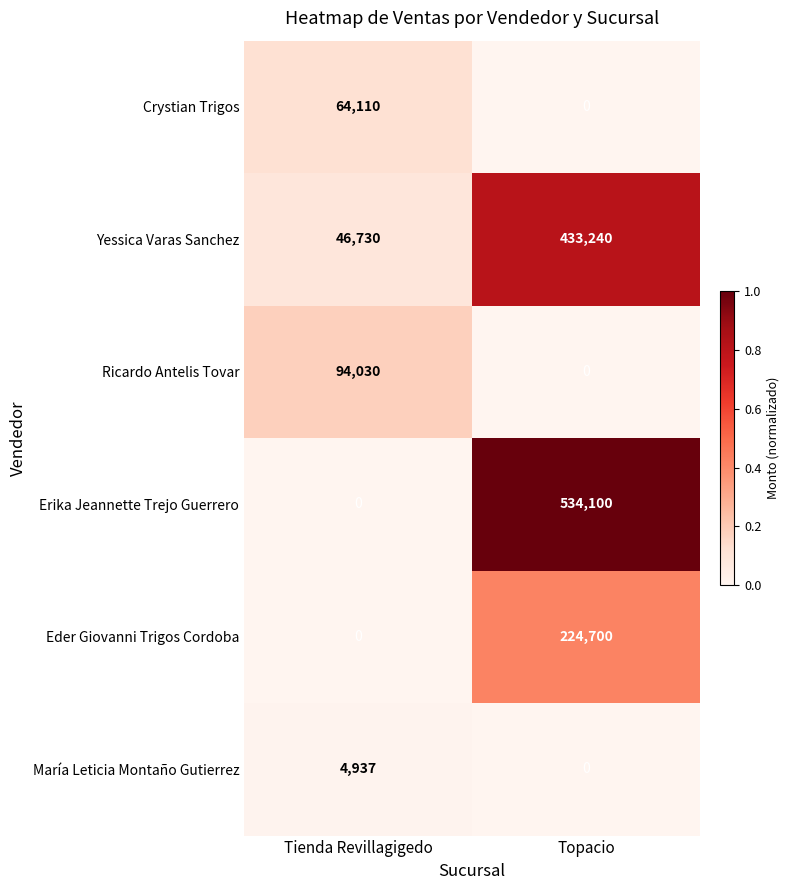

At which label does Yessica Varas Sanchez reach its peak?

Topacio